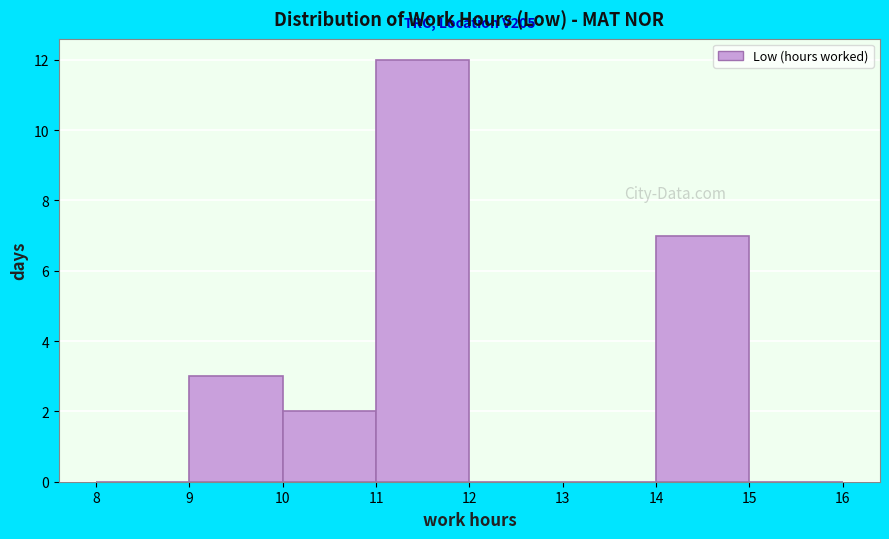

Over which range of the x-axis is the bar tallest?

11 to 12